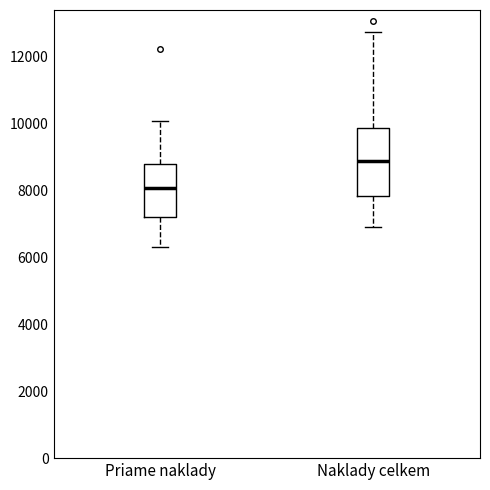

Which box has the highest median line?

Naklady celkem